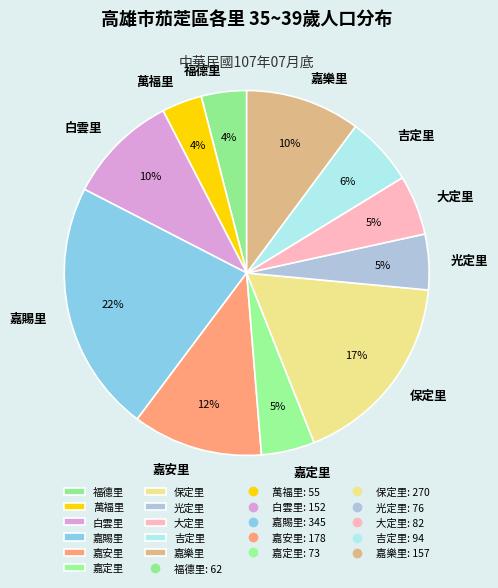

Does 福德里 account for over 50% of the chart?

No